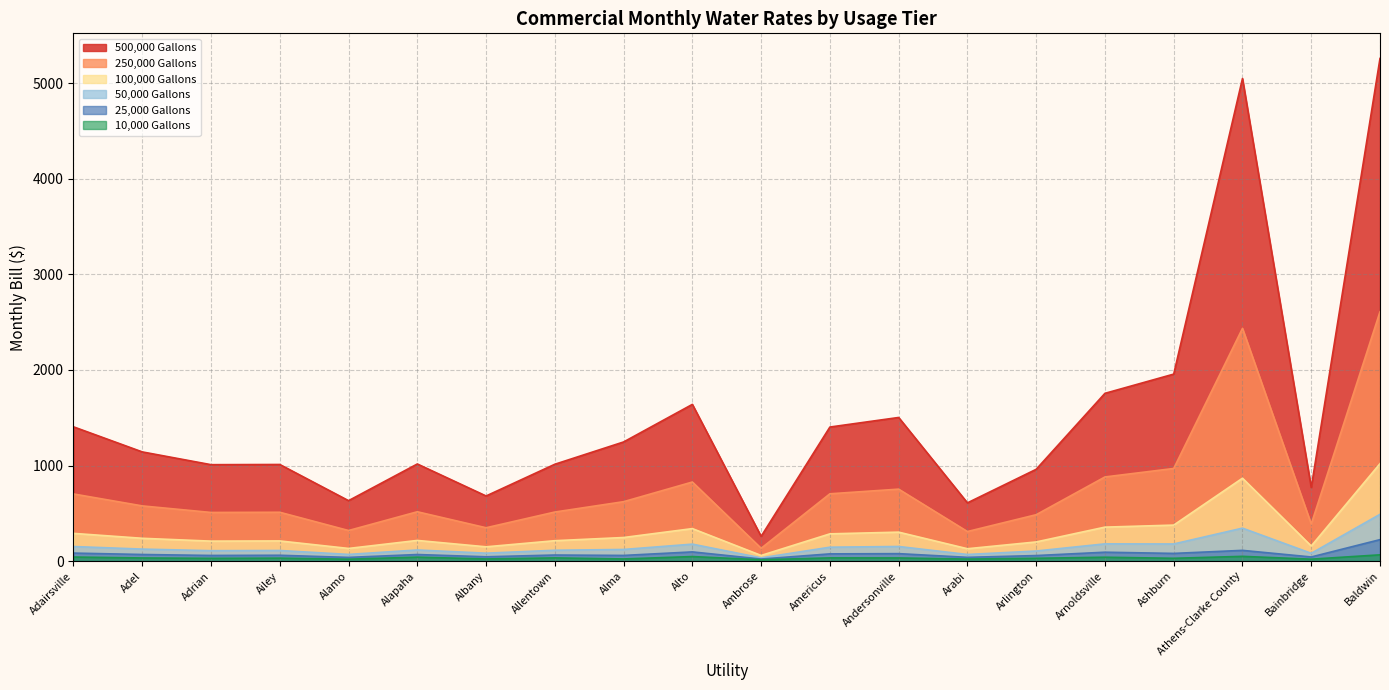

What is the maximum value shown in the chart?

5259.6